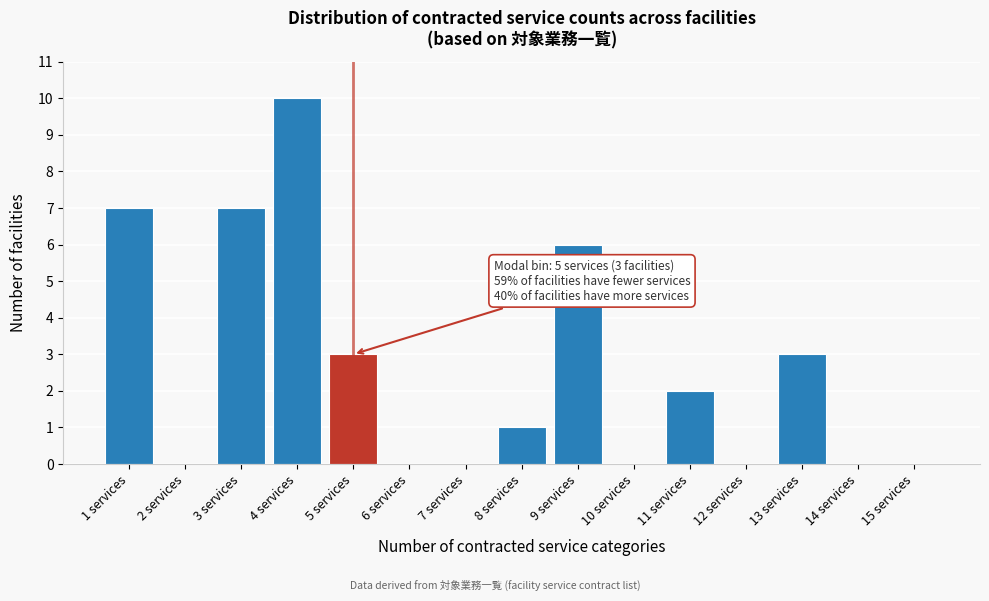

Reading left to right, list all the values displayed in this chart.

1 services=7	2 services=0	3 services=7	4 services=10	5 services=3	6 services=0	7 services=0	8 services=1	9 services=6	10 services=0	11 services=2	12 services=0	13 services=3	14 services=0	15 services=0